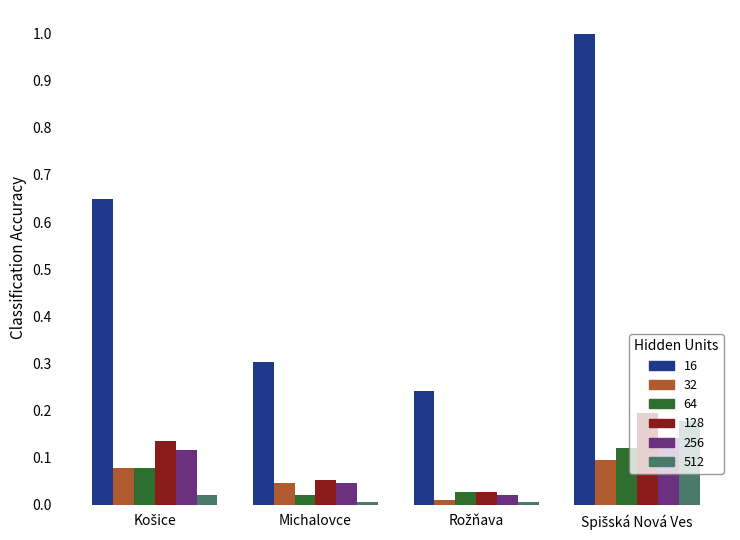

What is the maximum value shown in the chart?

1.0